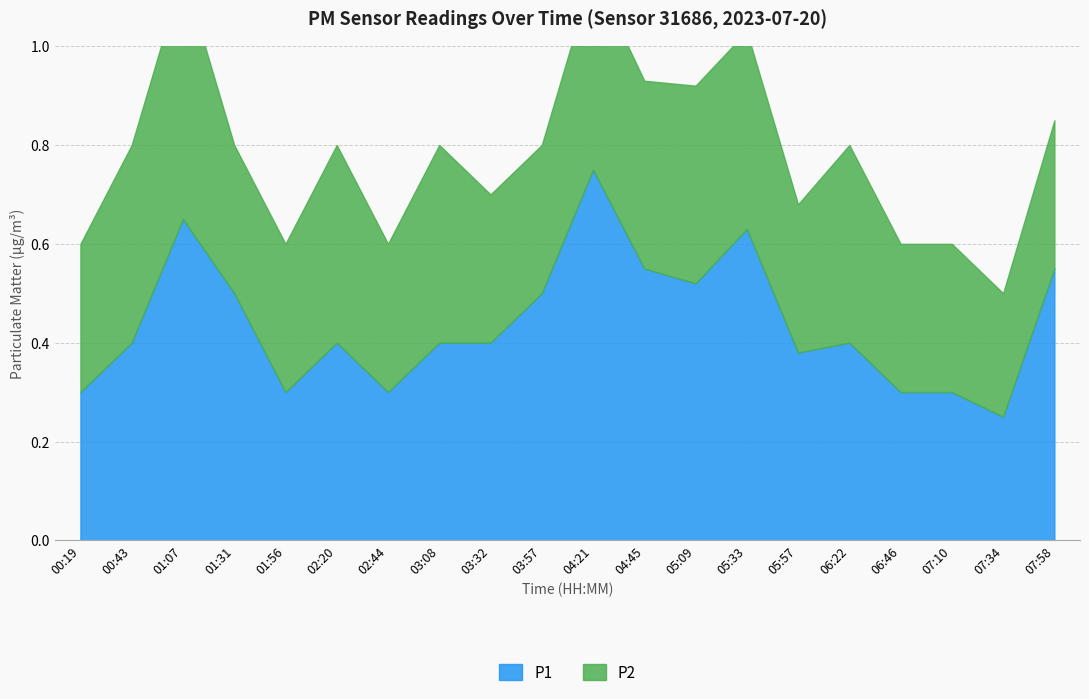

Which category has the highest value in the P1 series?

04:21